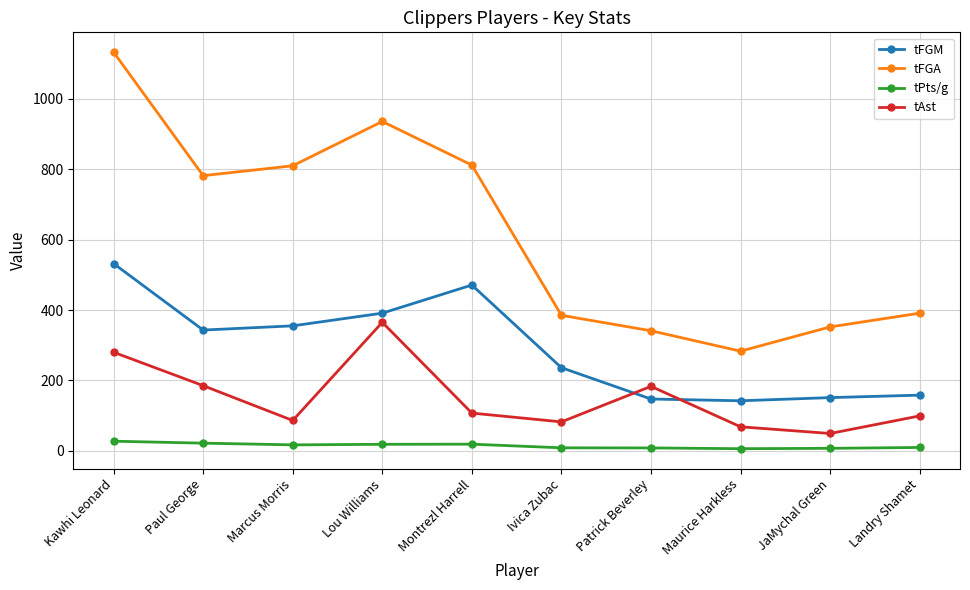

How many lines are shown in the chart?

4